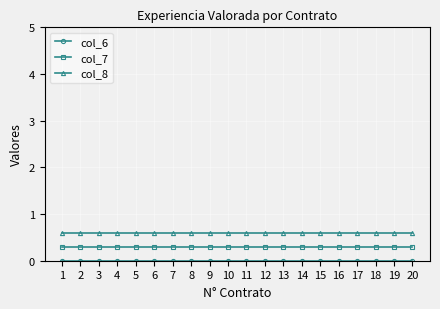

Which series has the largest total across all categories?

col_8